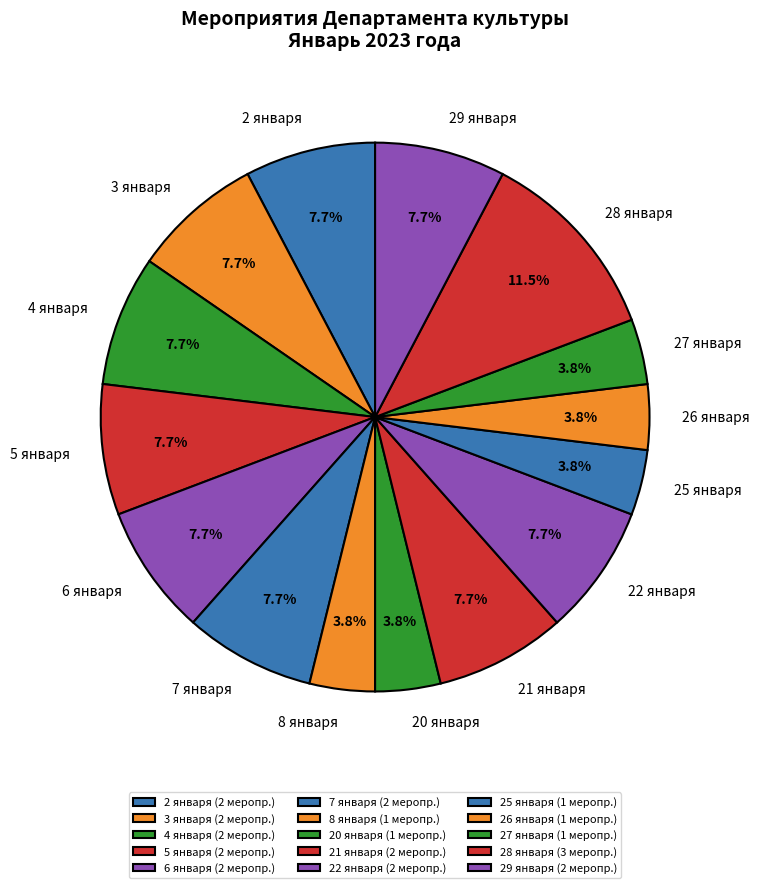

To the nearest percent, what portion does 22 января represent?

8%